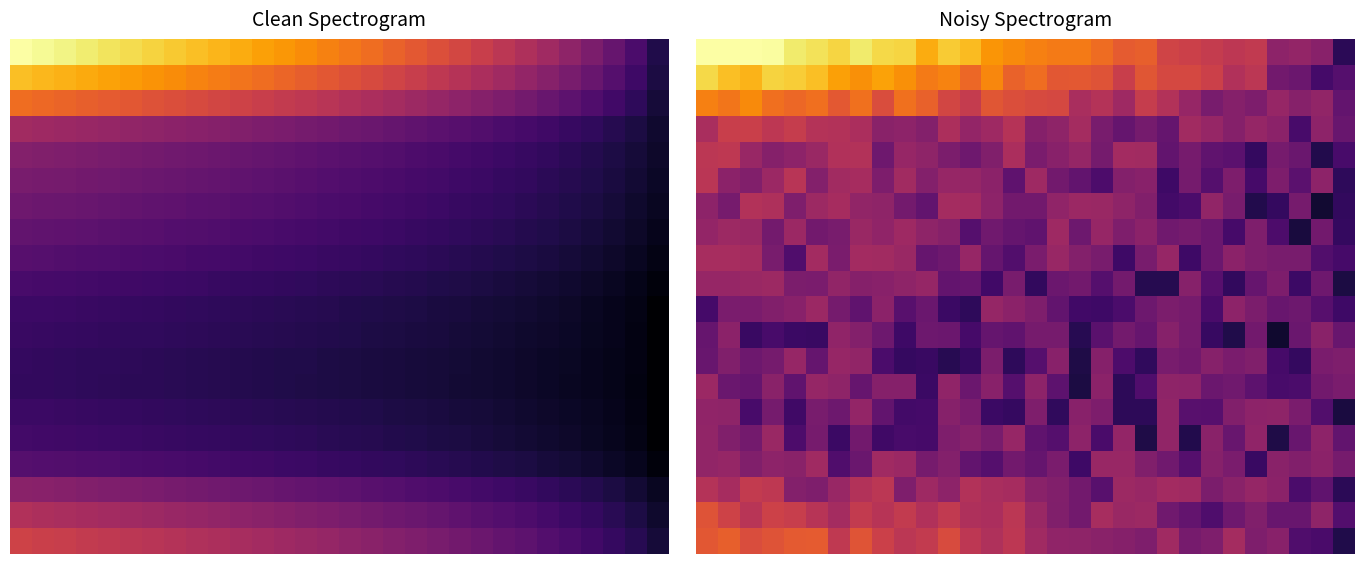

What is the greatest value displayed?

1.0